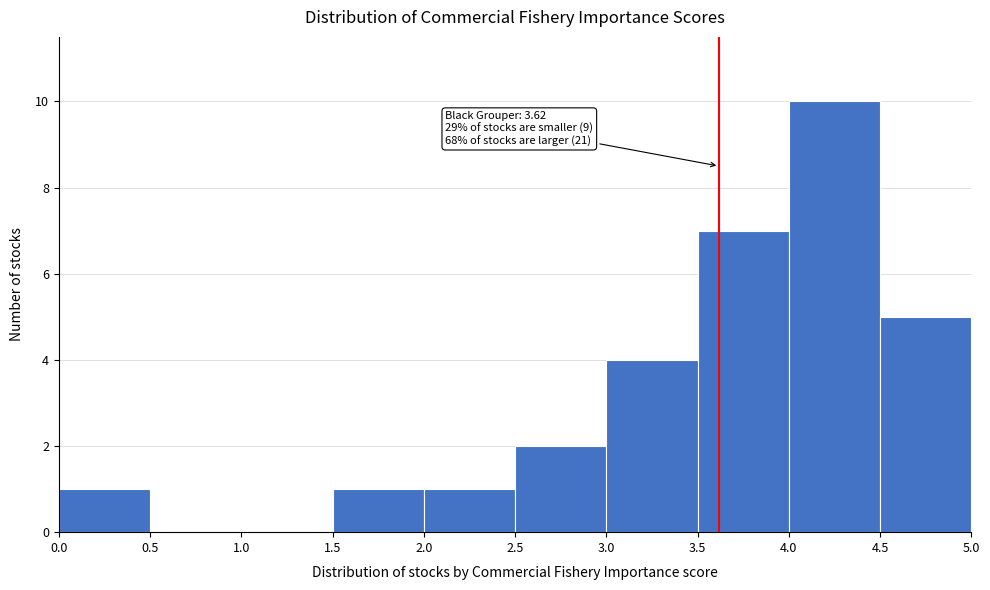

Over which range of the x-axis is the bar tallest?

4.0 to 4.5